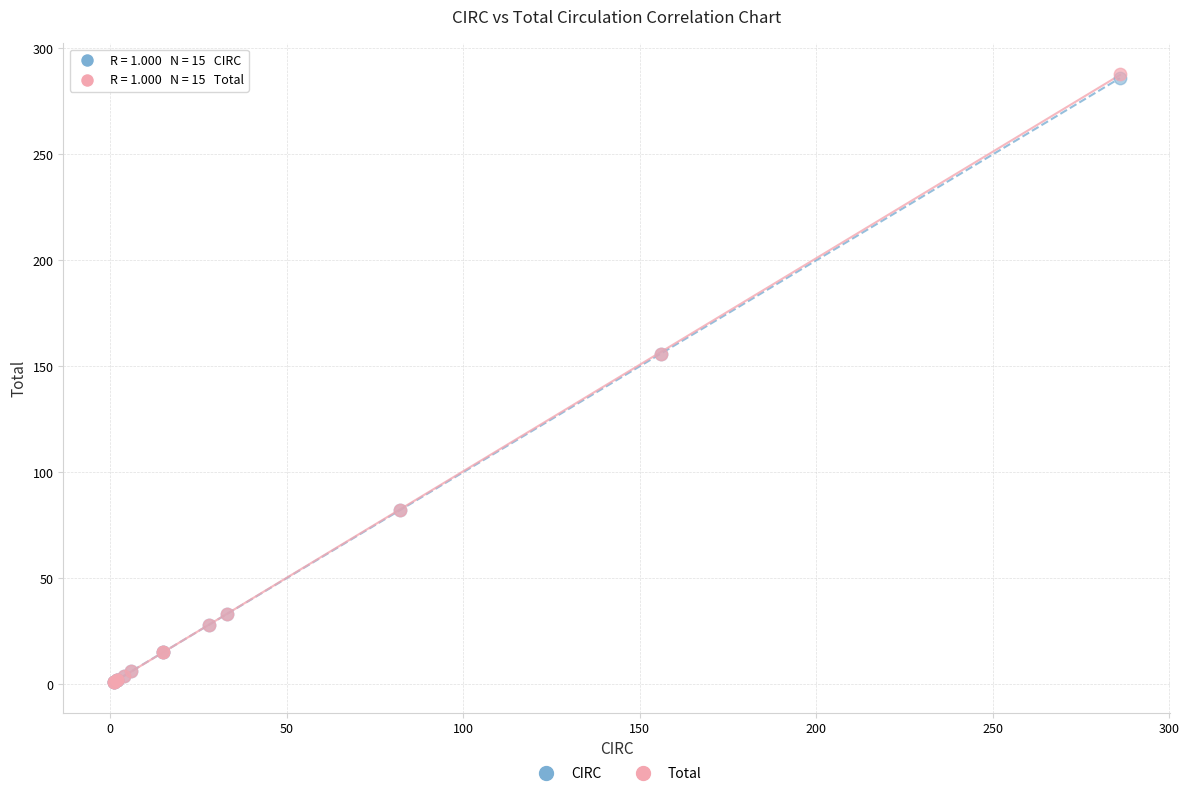

Which series has the largest Y range (max minus min)?

Total